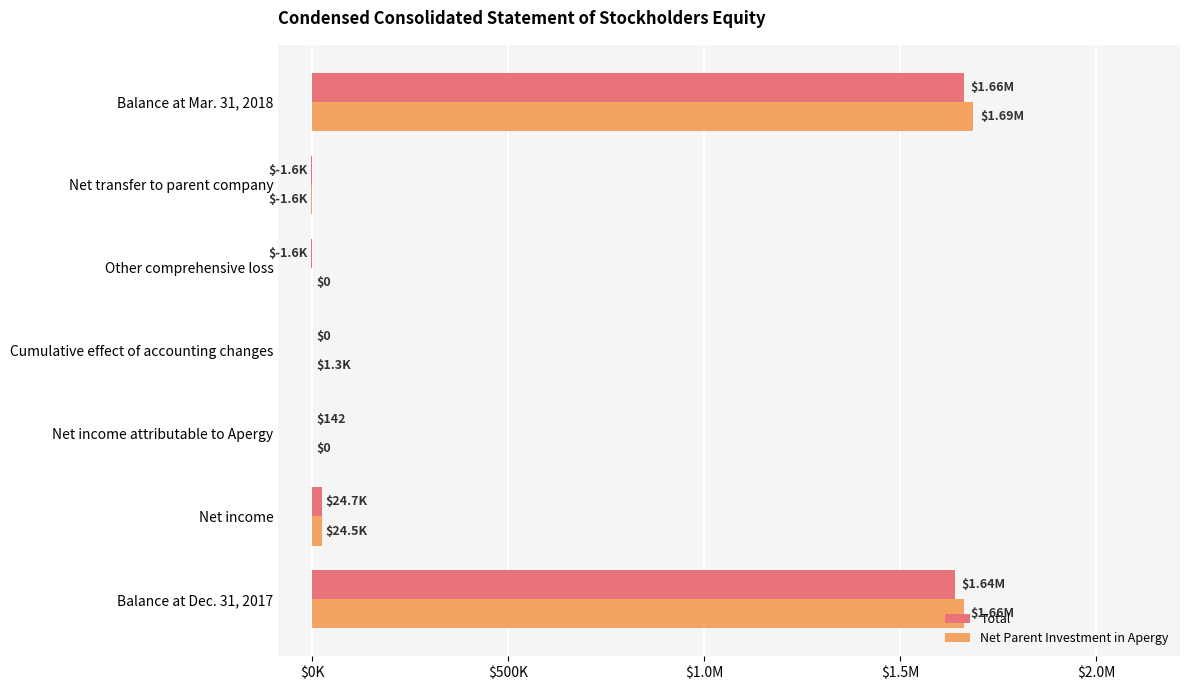

What is the label of the 6th bar from the right?

Net income